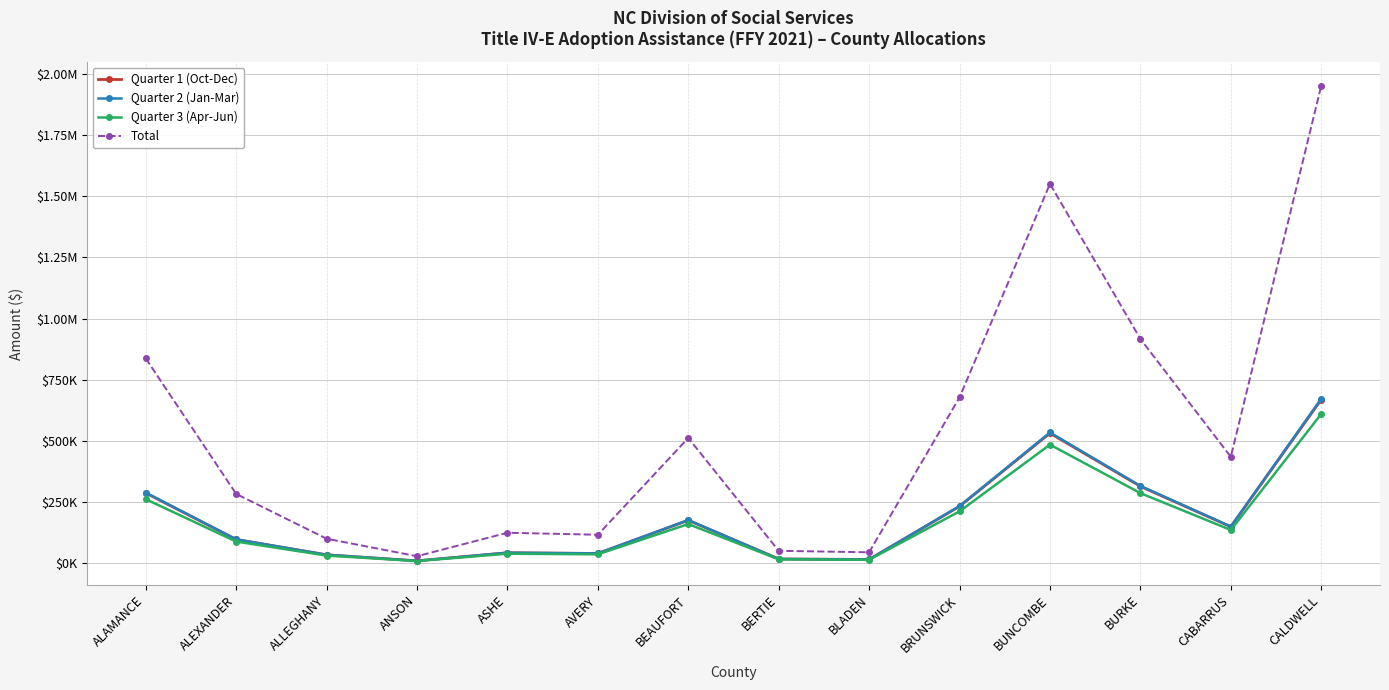

What is the difference between the second highest and second lowest values in the Total series?

1505718